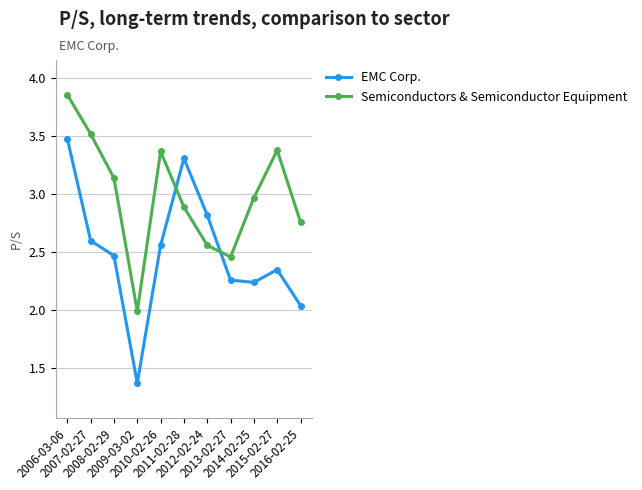

Does the chart have visible grid lines?

Yes